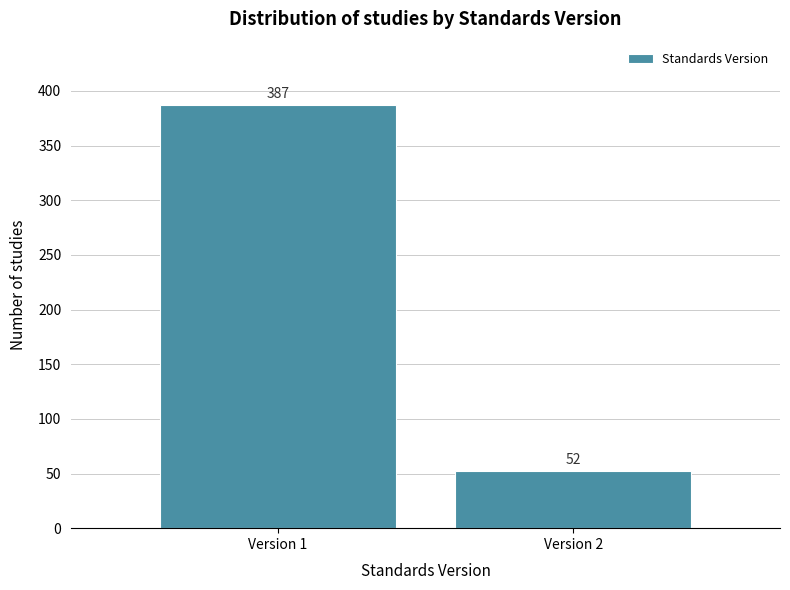

Reading right to left, transcribe all the data shown in this chart.

Version 2=52	Version 1=387